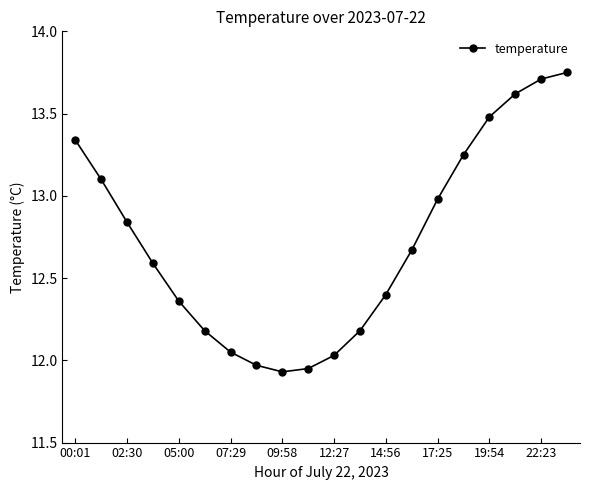

What is the difference between the maximum and minimum values?

1.8